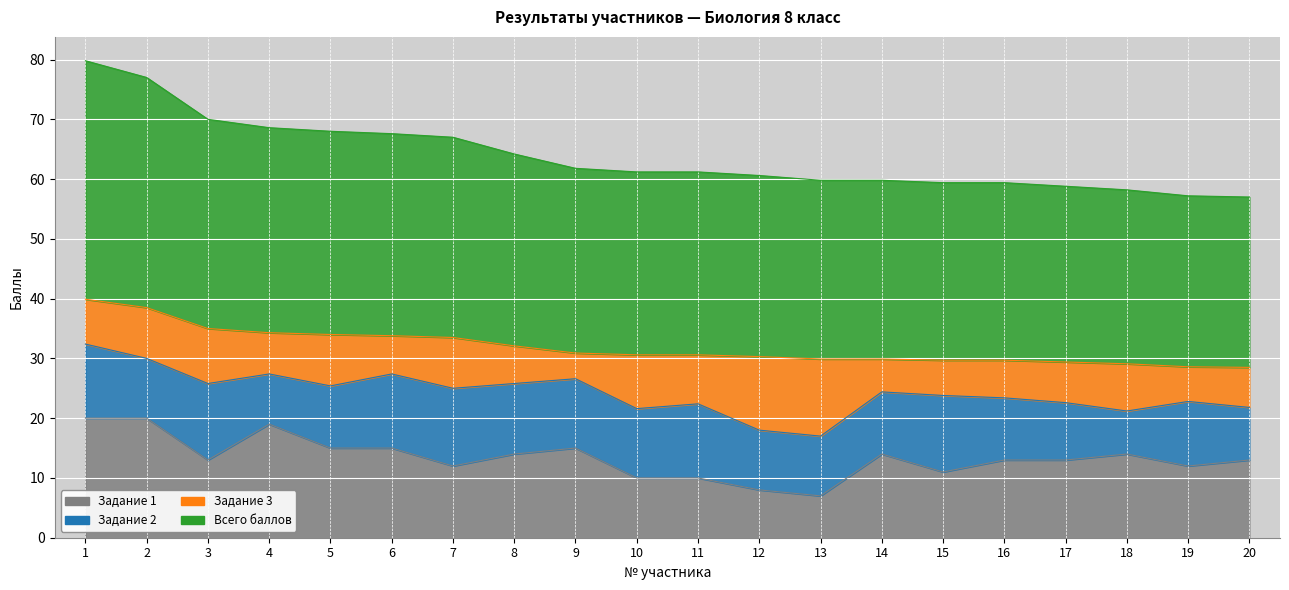

How many interior local peaks does the Задание 1 series have?

4